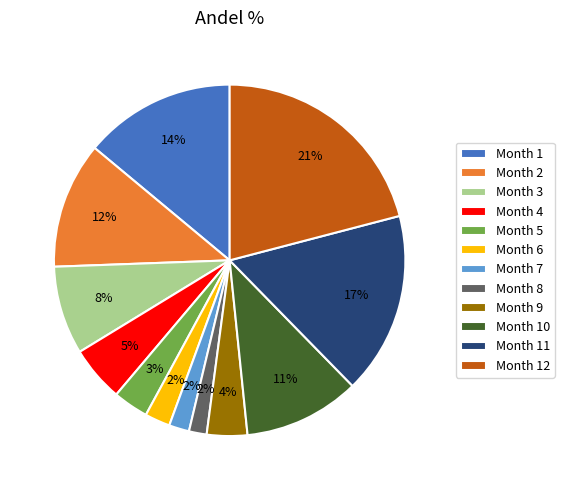

To the nearest percent, what is the average slice percentage?

8%